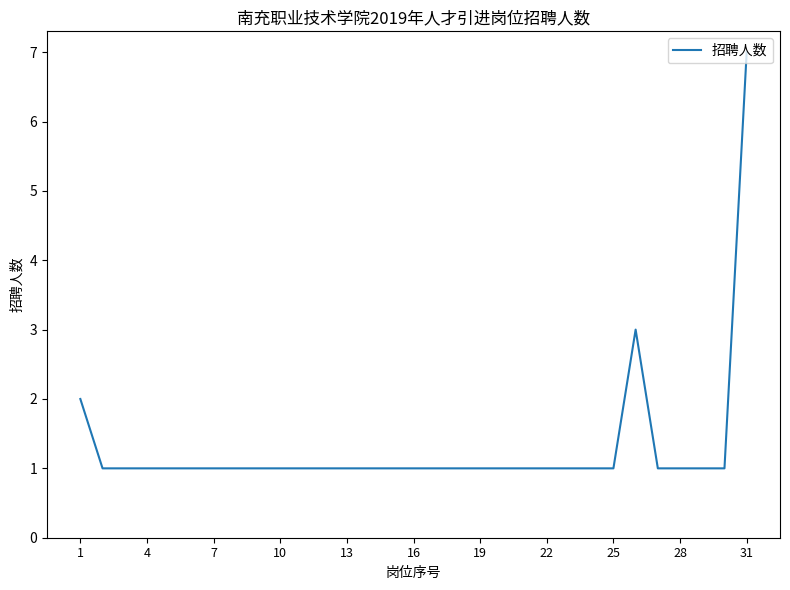

What is the greatest value displayed?

7